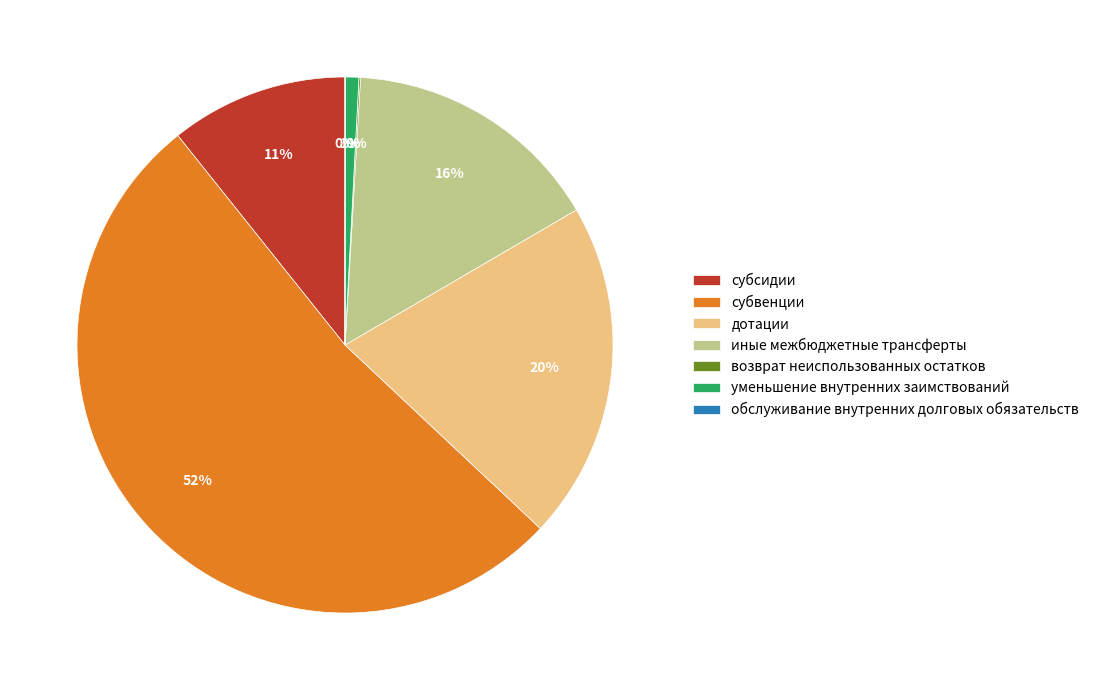

Which has a higher value, уменьшение внутренних заимствований or иные межбюджетные трансферты?

иные межбюджетные трансферты